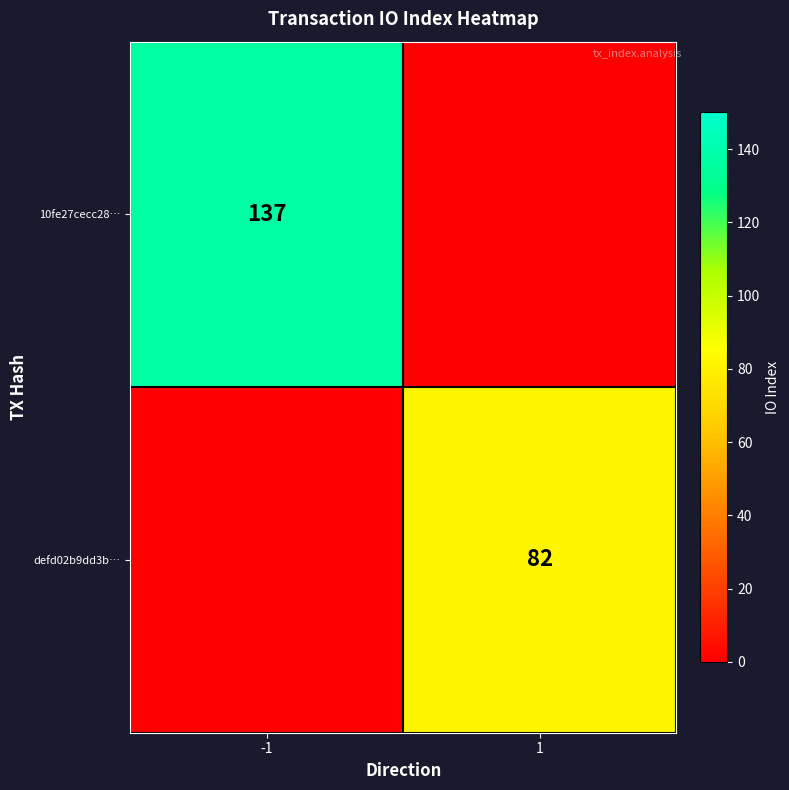

Is it true that 10fe27cecc28… equals 200 at -1?

False